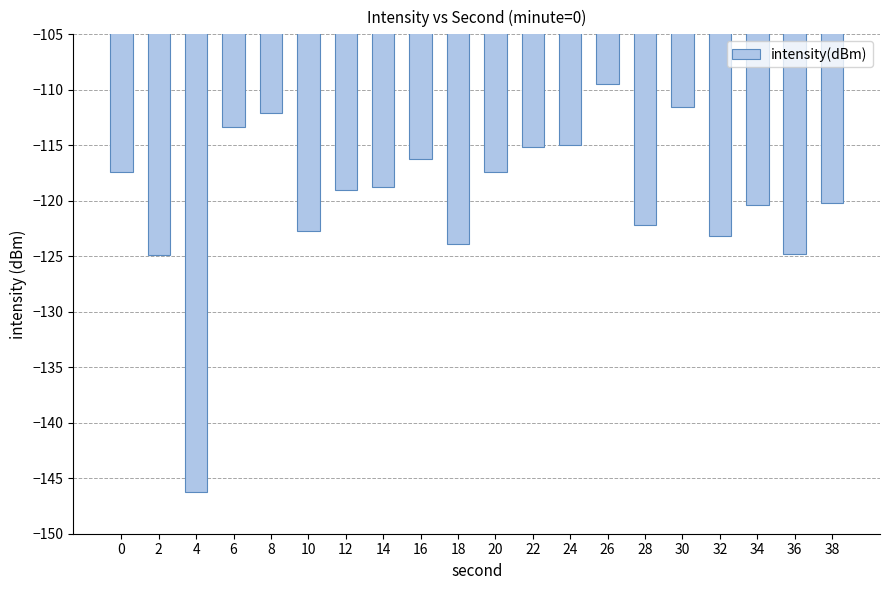

What is the change in value from 2 to 34?

+4.5